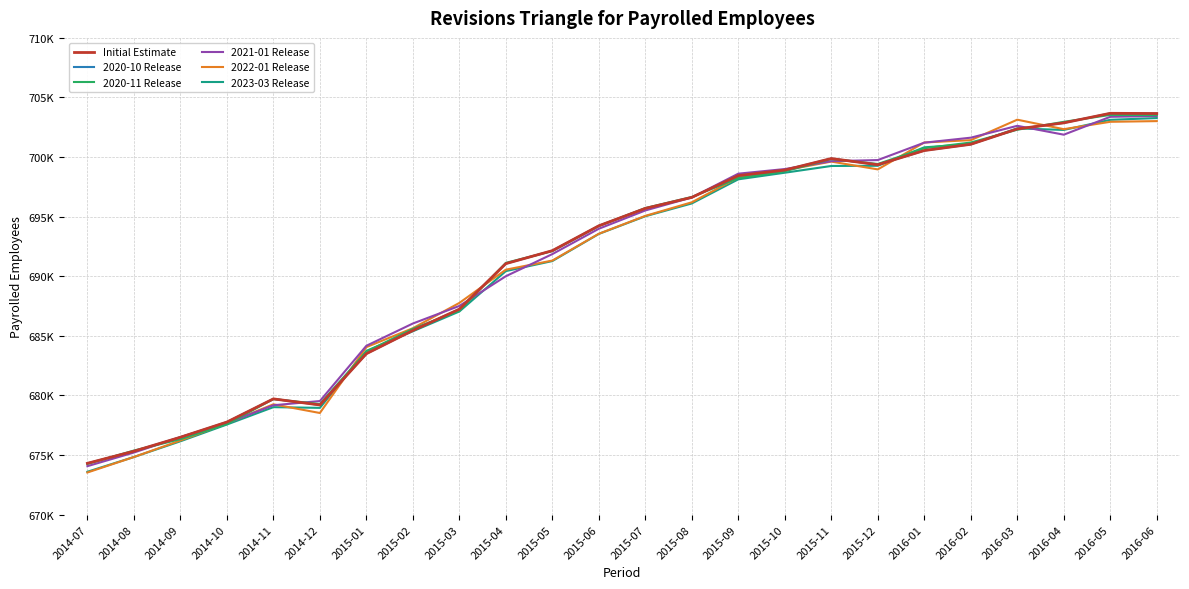

Where is the first local maximum for 2021-01 Release?

2016-03